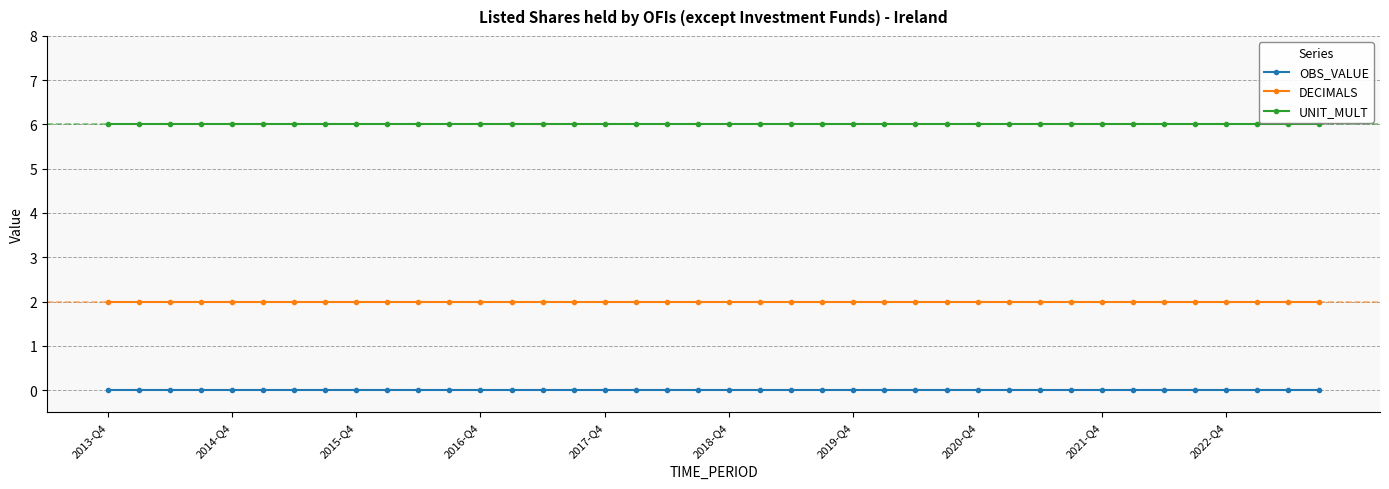

What is the average value of the UNIT_MULT series?

6